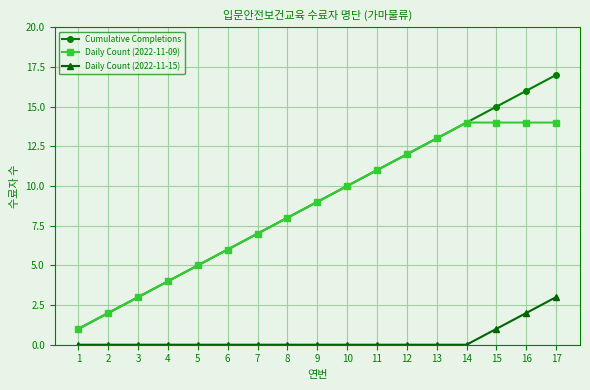

What is the value of the Daily Count (2022-11-09) point at the 16th from the left?

14